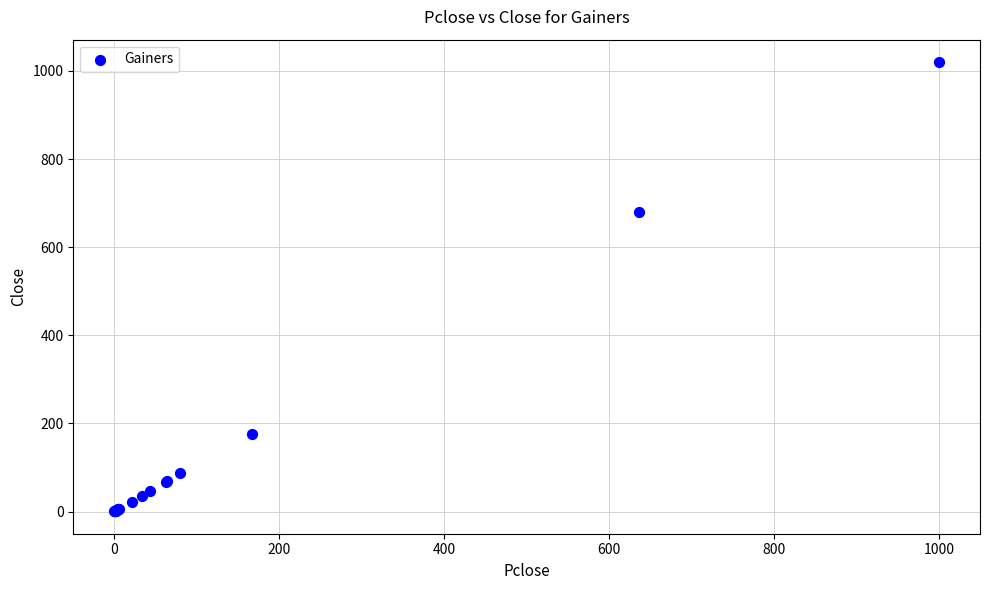

What Y value in the scatter plot is closest to 510?

679.7